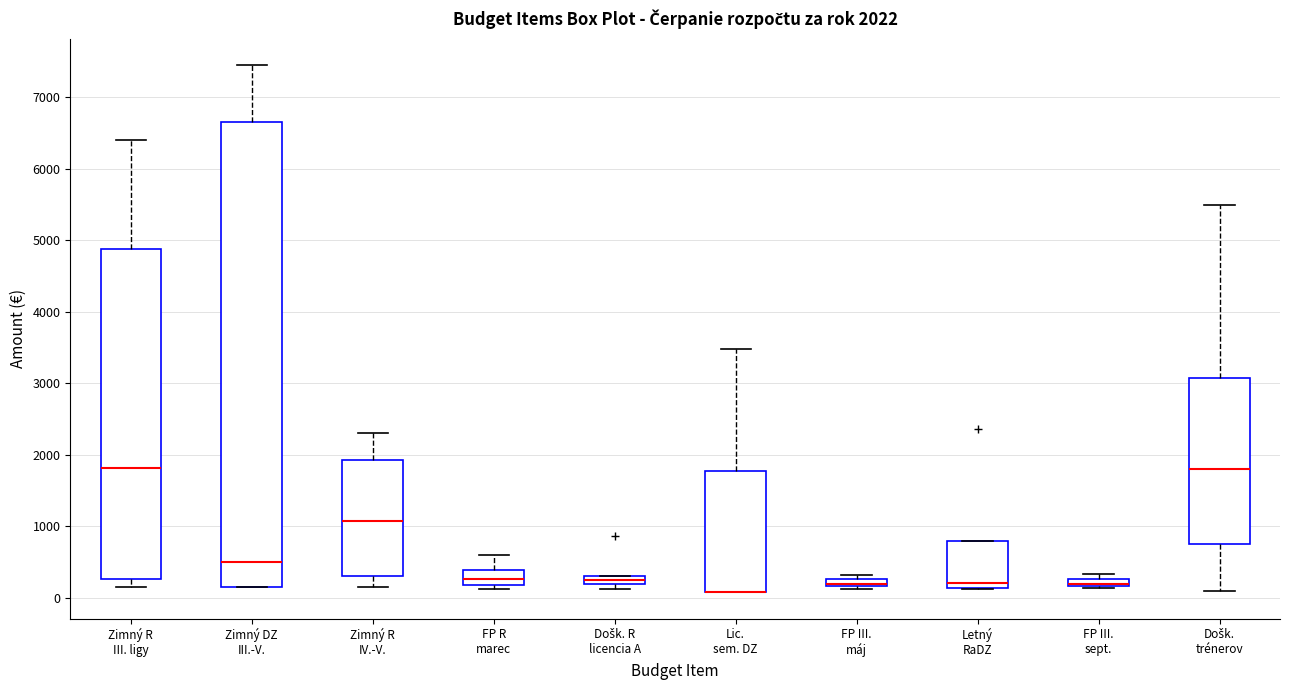

Comparing the boxes themselves (not the whiskers), which one is the tallest?

Zimný DZ III.-V.